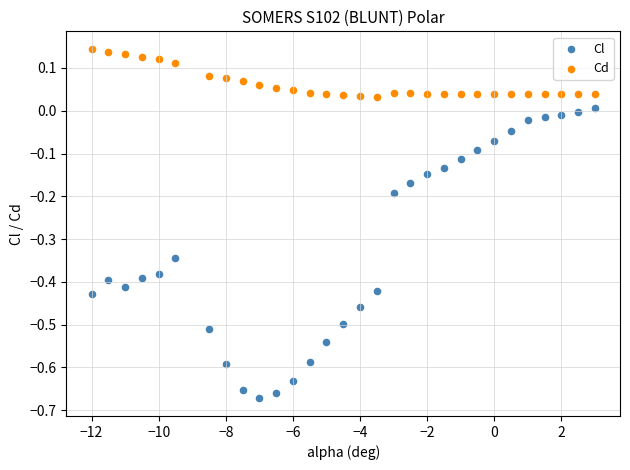

Across all data points, what is the range of X values (max minus min)?

15.0